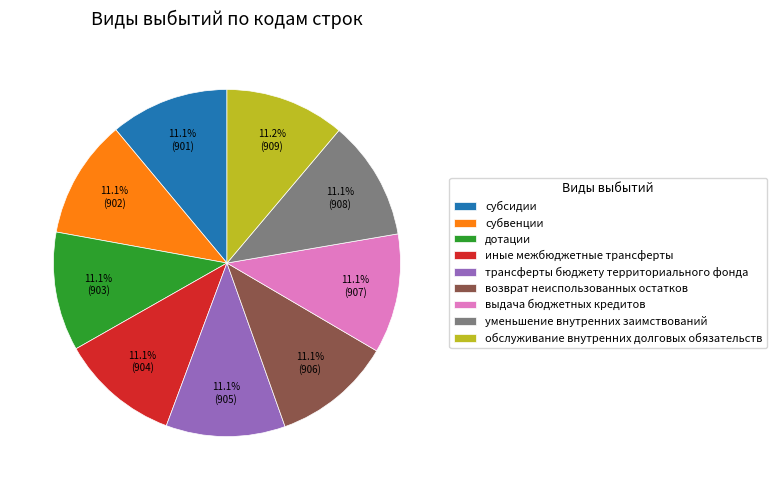

To the nearest percent, what is the average slice percentage?

11%